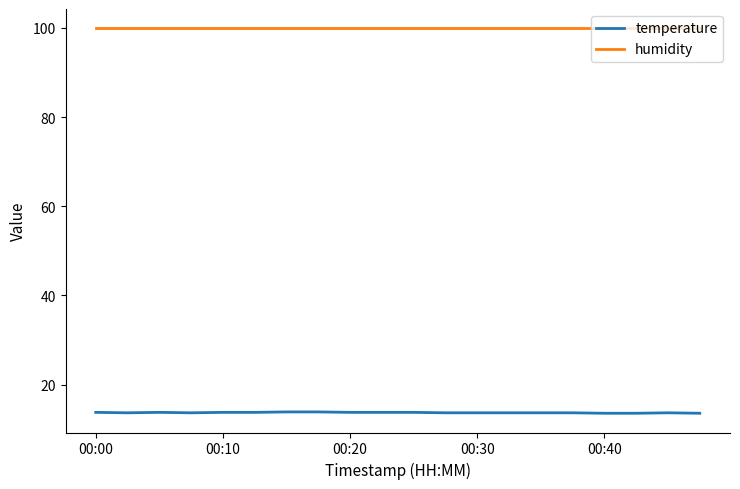

What are all the series names shown in the legend?

temperature, humidity